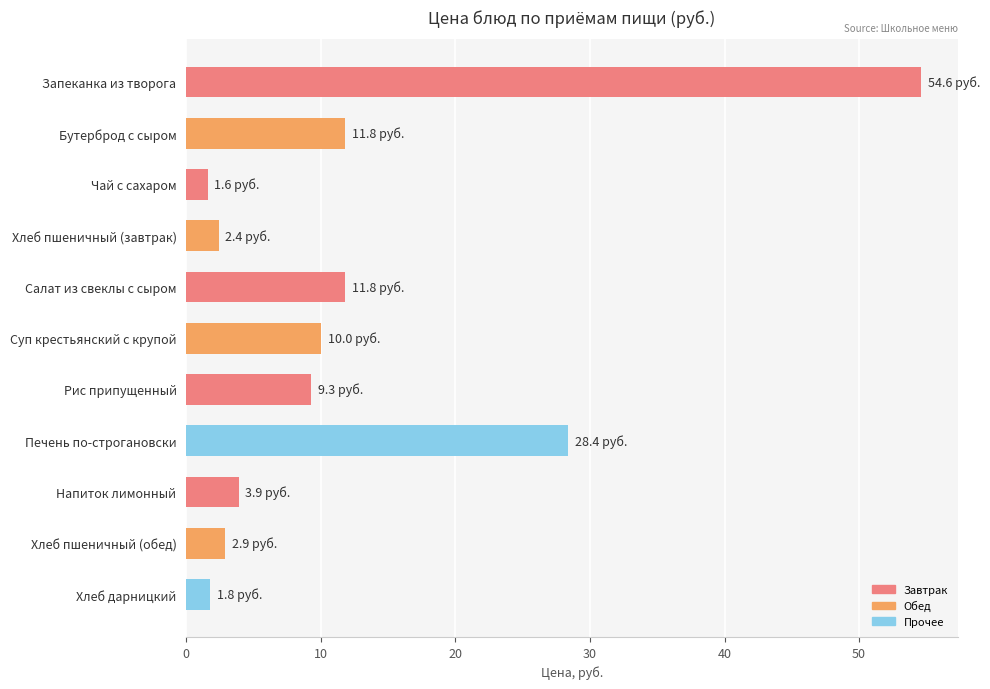

What is the difference between the second highest and second lowest values?

26.6